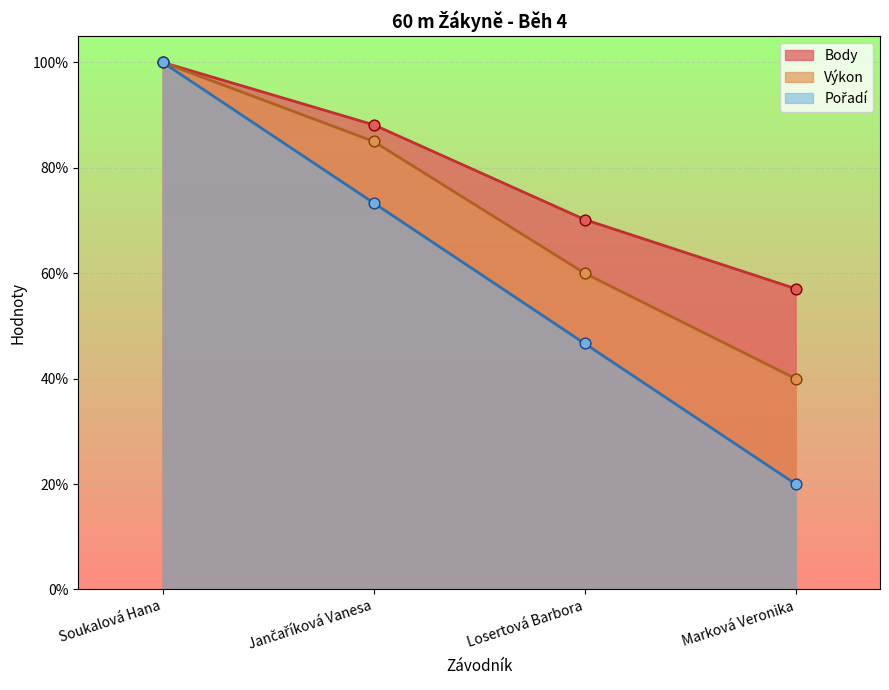

At how many categories does at least one series exceed 72?

2